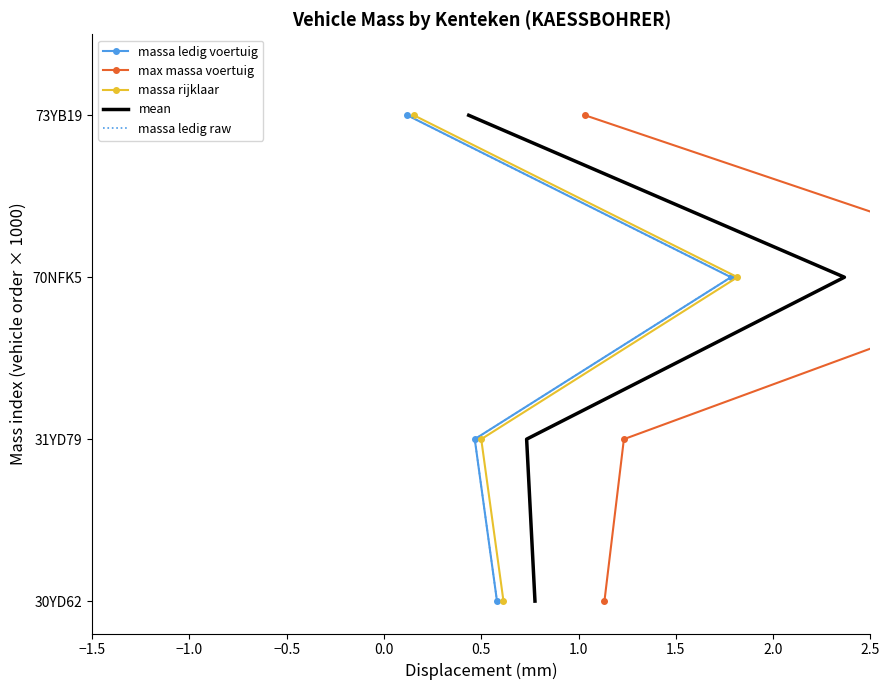

Between −1.0 and −0.5, which series saw the biggest shift?

massa ledig voertuig